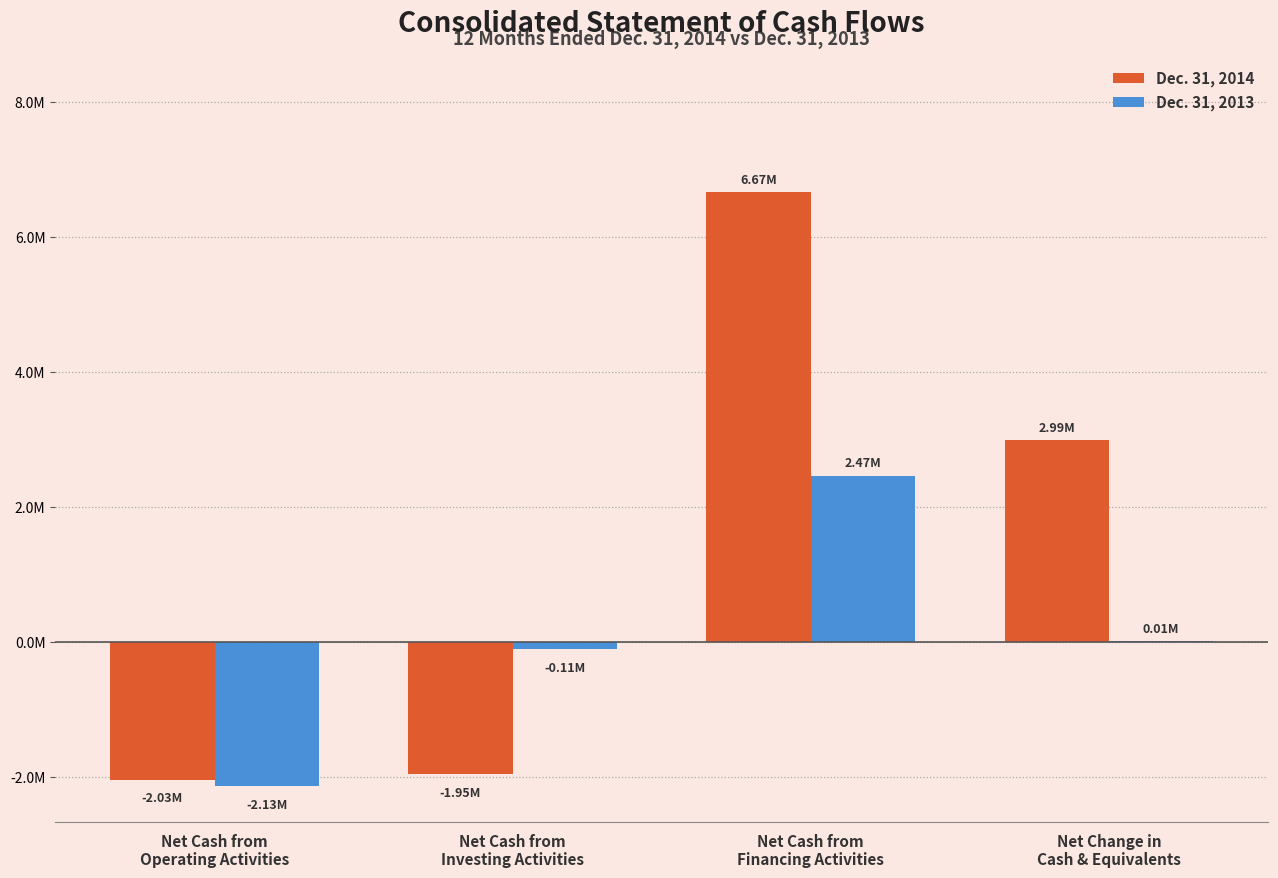

What are all the series names shown in the legend?

Dec. 31, 2014, Dec. 31, 2013